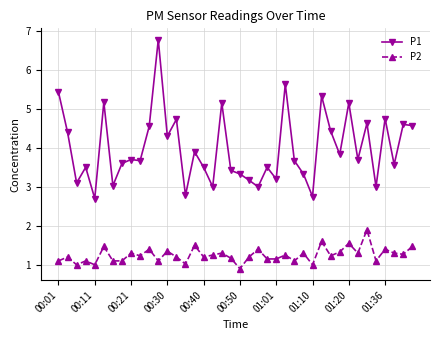

What are all the series names shown in the legend?

P1, P2